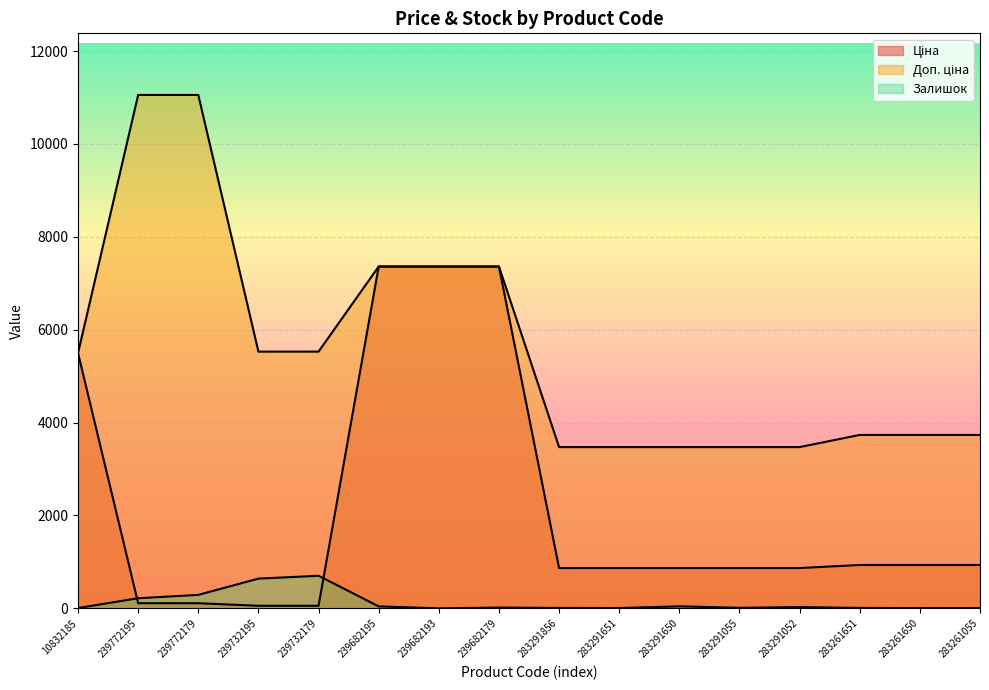

What position from the right is 283261055?

1